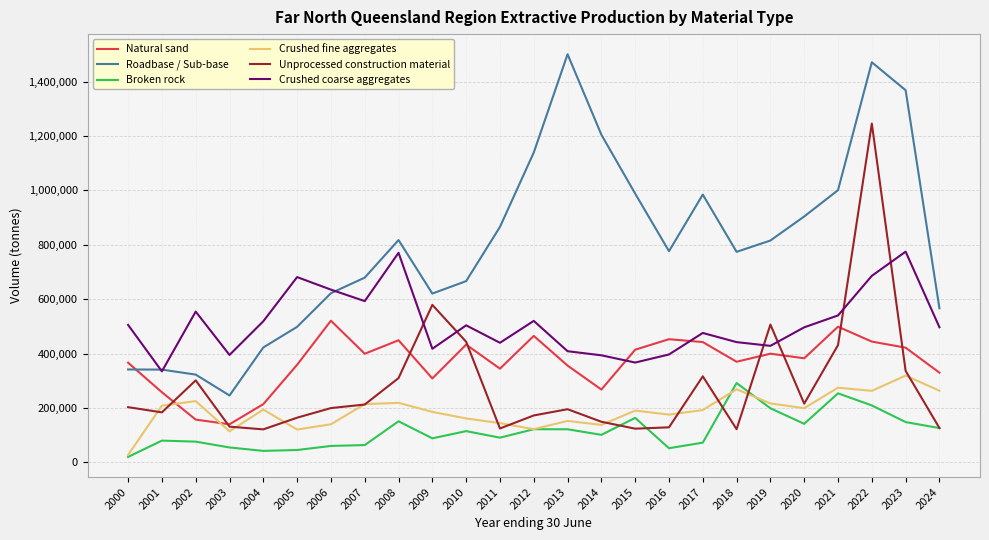

List the series in order of their peak value, lowest first.

Broken rock, Crushed fine aggregates, Natural sand, Crushed coarse aggregates, Unprocessed construction material, Roadbase / Sub-base